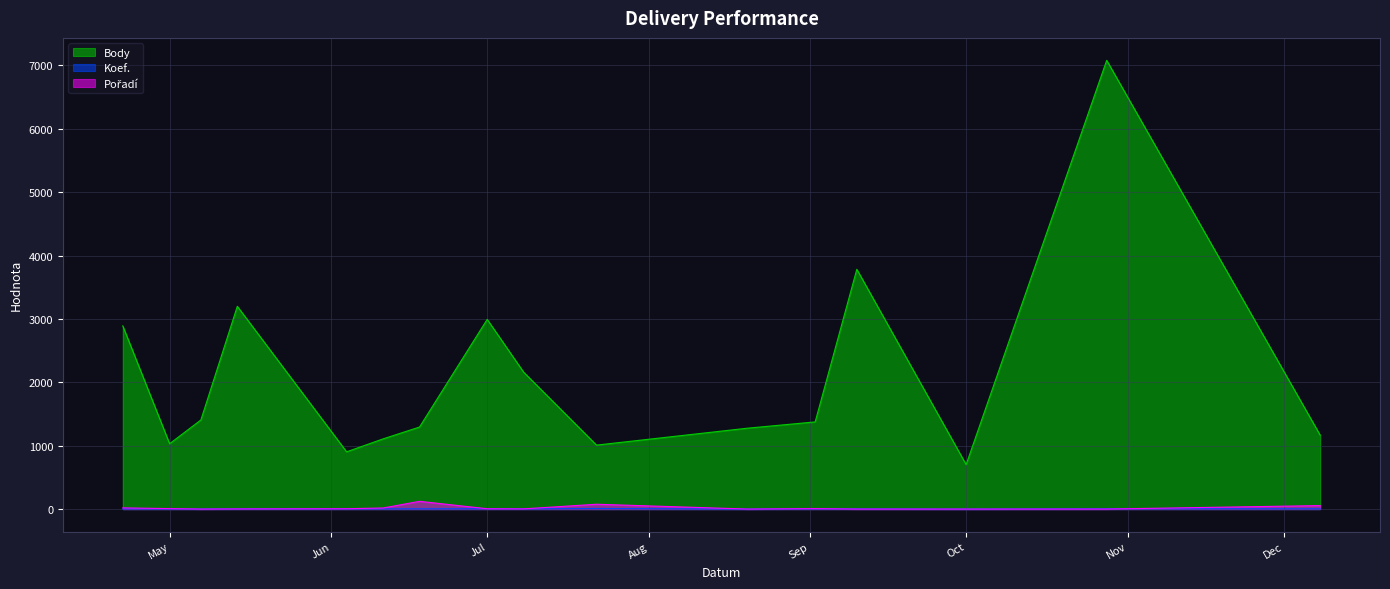

Rank the series by their maximum value, from highest to lowest.

Body, Pořadí, Koef.